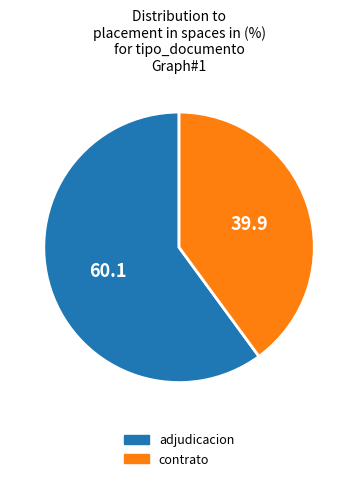

Between contrato and adjudicacion, which is larger?

adjudicacion